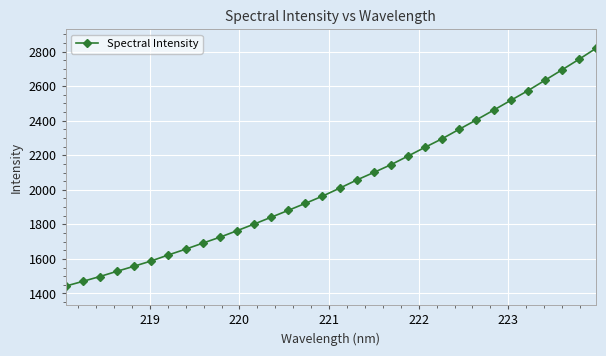

What is the smallest value displayed?

1442.5